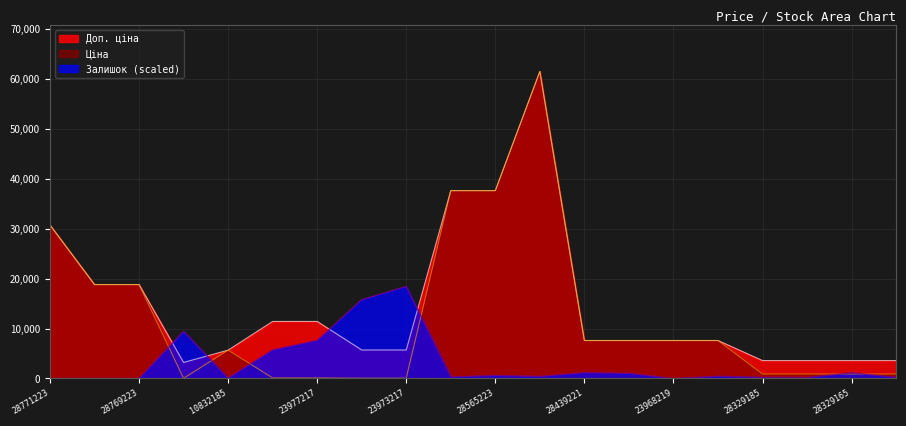

What is the label of the 4th point from the left?

283972211